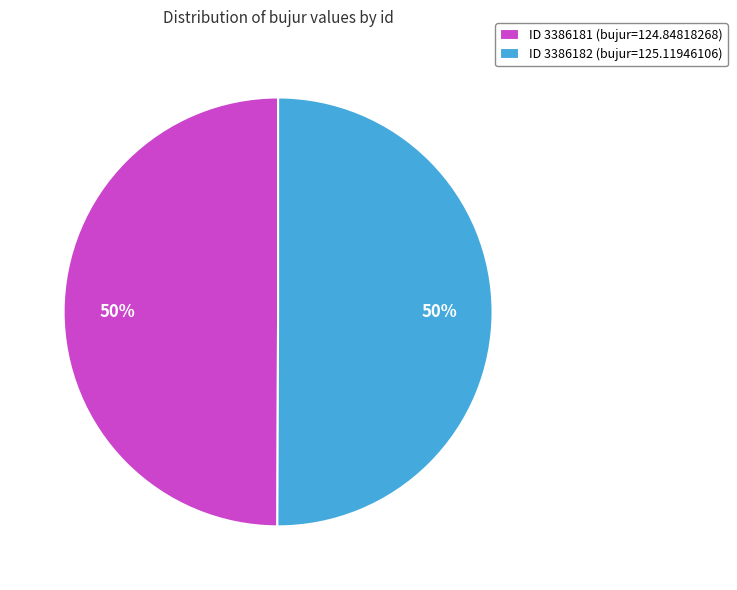

Is it true that ID 3386182 (bujur=125.11946106) is 43% of the pie?

False